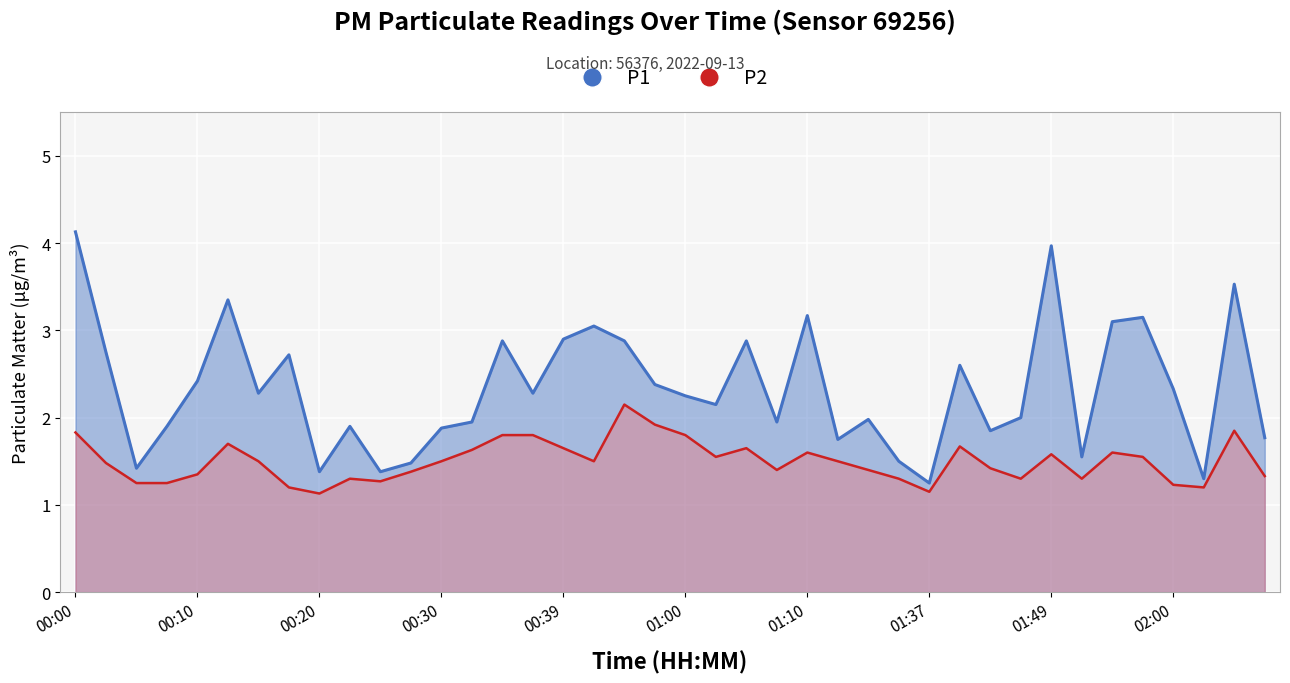

At which label does P1 first exceed 2?

00:00